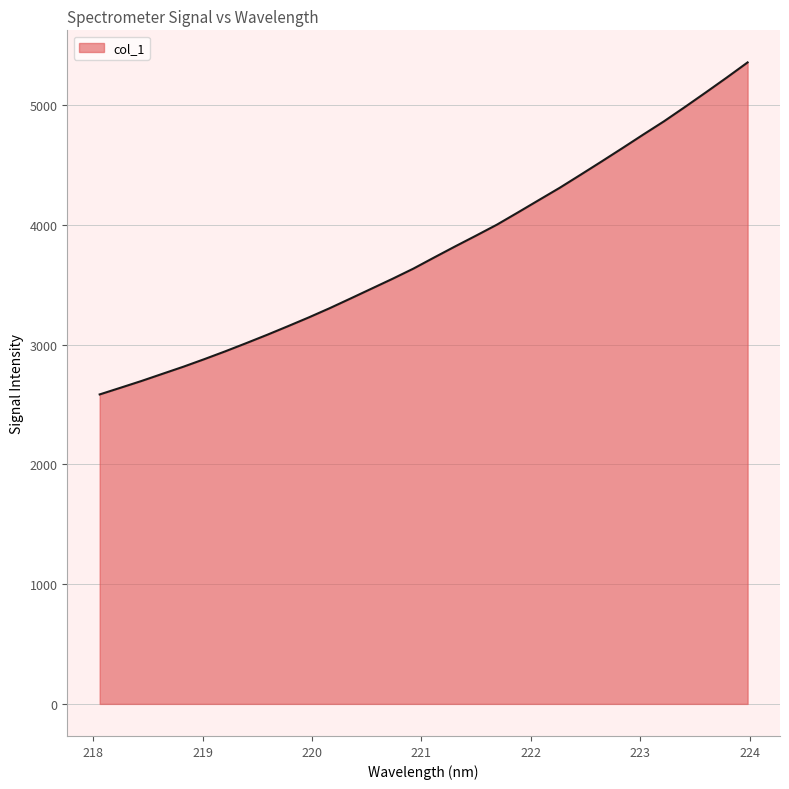

What is the minimum value shown in the chart?

2584.6